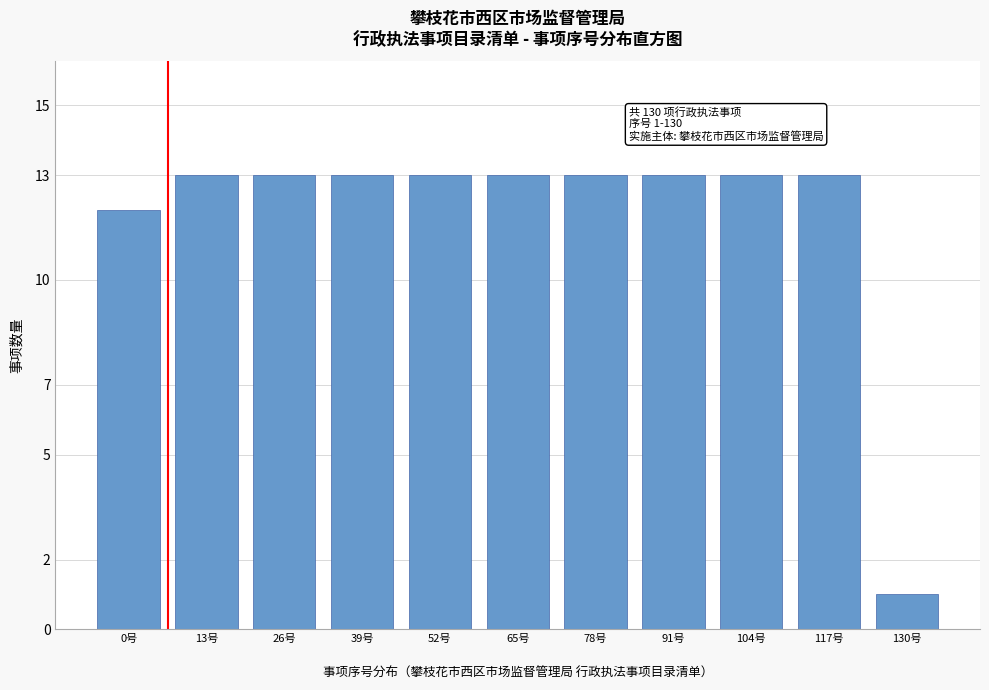

What is the greatest value displayed?

13